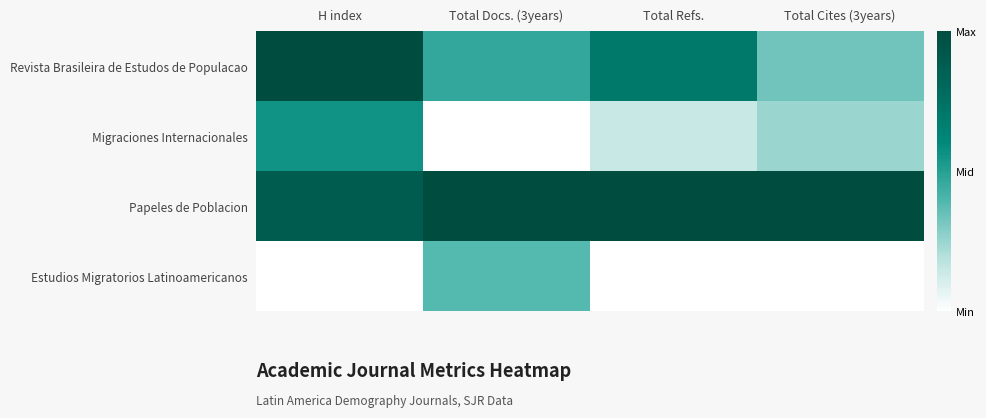

Which label corresponds to the largest value in the chart?

H index